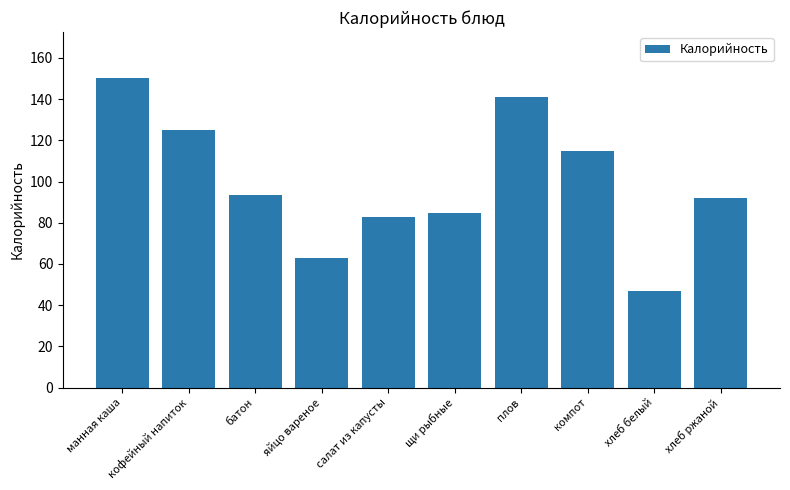

The chart shows a value of 187.1 at кофейный напиток. True or false?

False